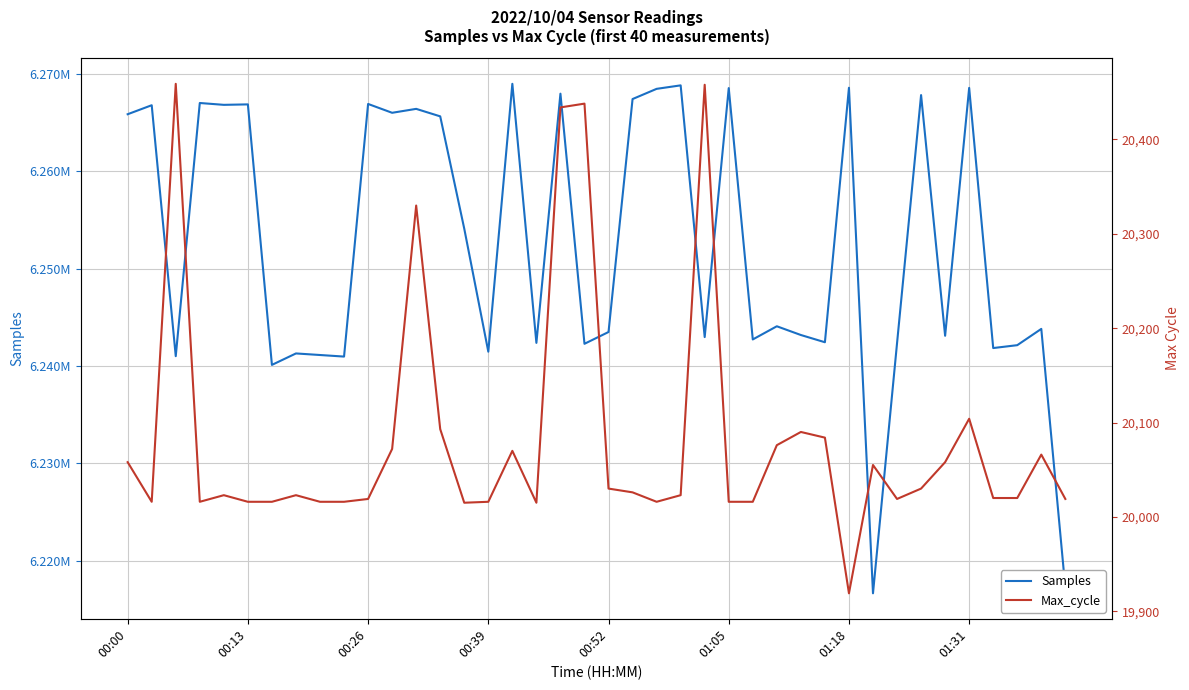

True or false: Samples and Max_cycle cross at least once.

False